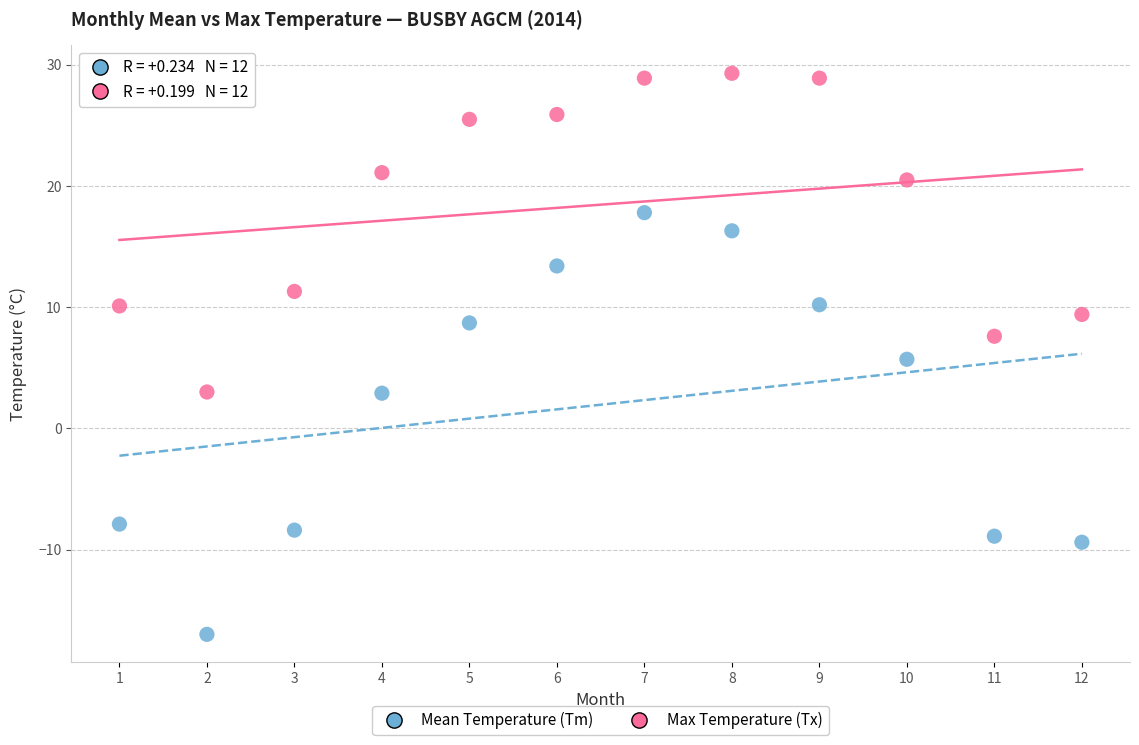

Across all data points, what is the range of Y values (max minus min)?

46.3